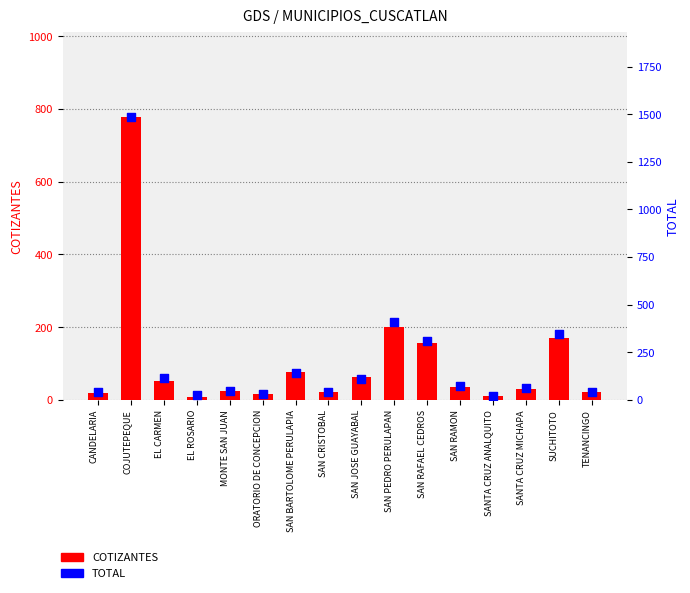

Which series has the largest Y range (max minus min)?

TOTAL